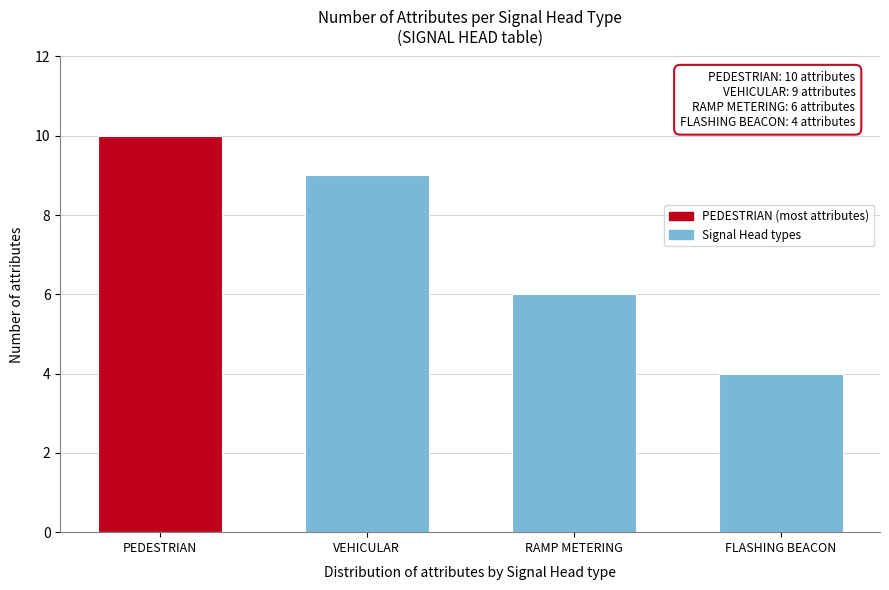

Reading left to right, list all the values displayed in this chart.

10	9	6	4